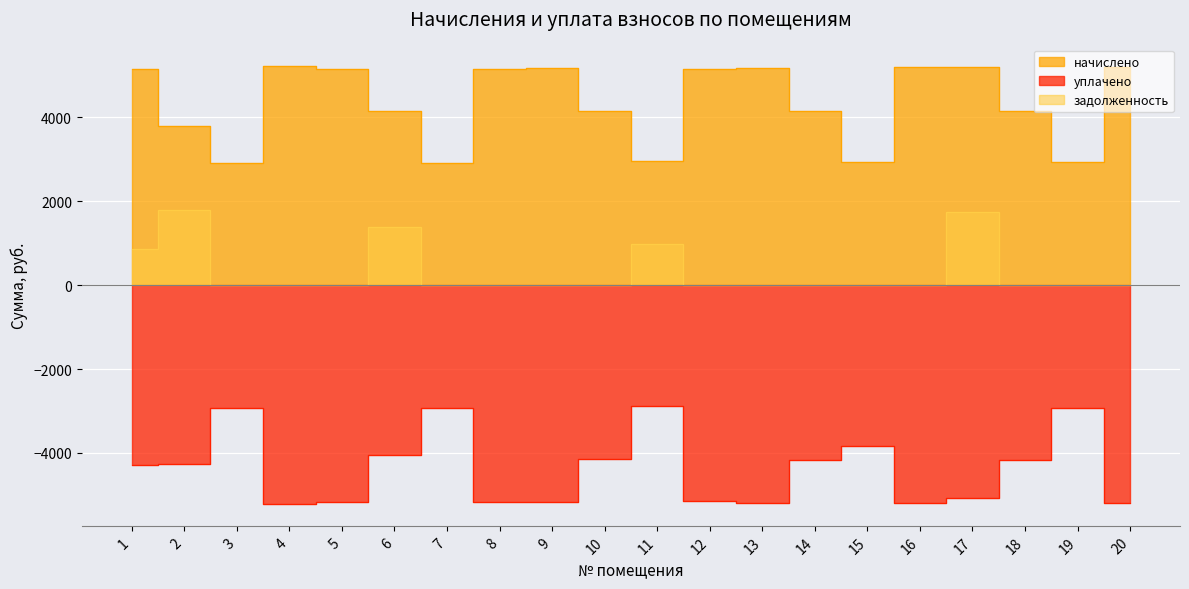

Count the number of data series in this chart.

3